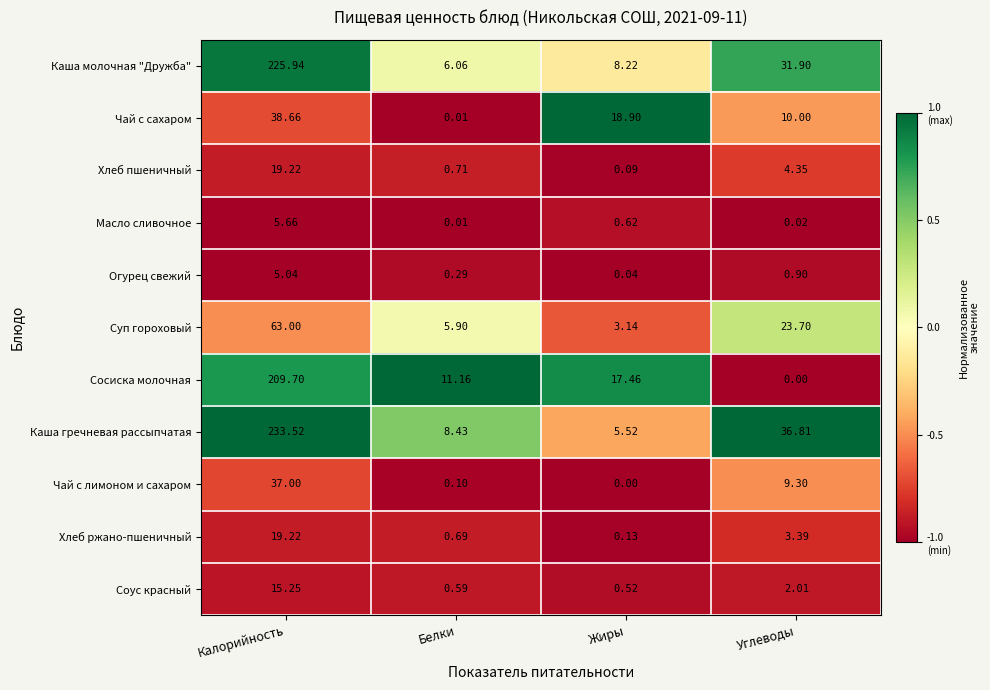

Is the value of Хлеб пшеничный at Жиры greater than the value of Огурец свежий at Калорийность?

No